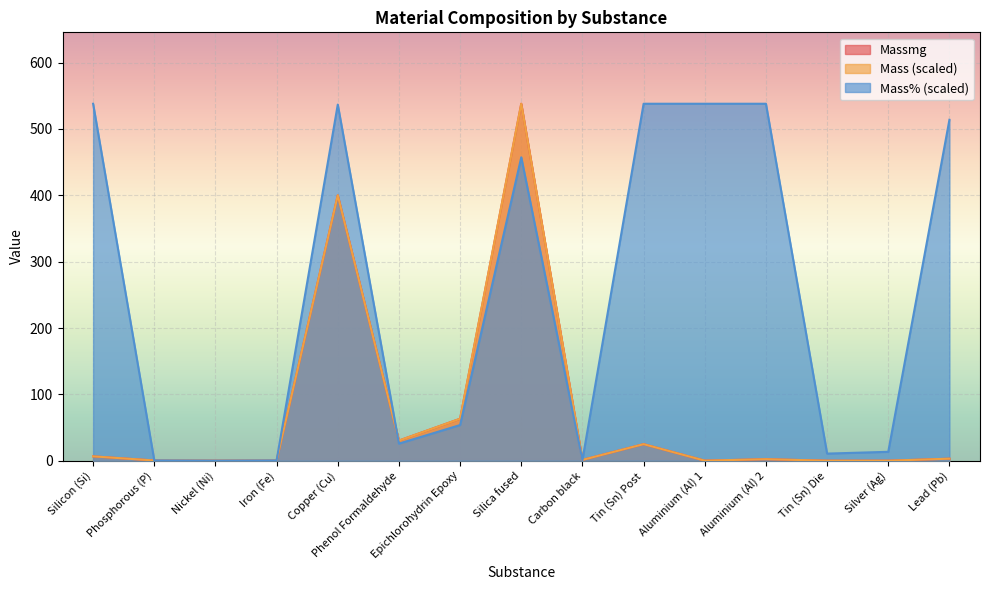

Reading right to left, list all the values displayed in this chart.

Mass: 3.1	0.1	0.1	2.3	0.1	25.0	1.3	538.0	63.3	30.4	400.1	0.4	0.1	0.4	6.6
Massmg: 3.1	0.1	0.1	2.3	0.1	25.0	1.3	538.0	63.3	30.4	400.1	0.4	0.1	0.4	6.6
Mass_Percentage_in_Leaf: 513.8	13.5	10.8	538.0	538.0	538.0	1.1	457.3	53.8	25.8	536.8	0.5	0.2	0.5	538.0